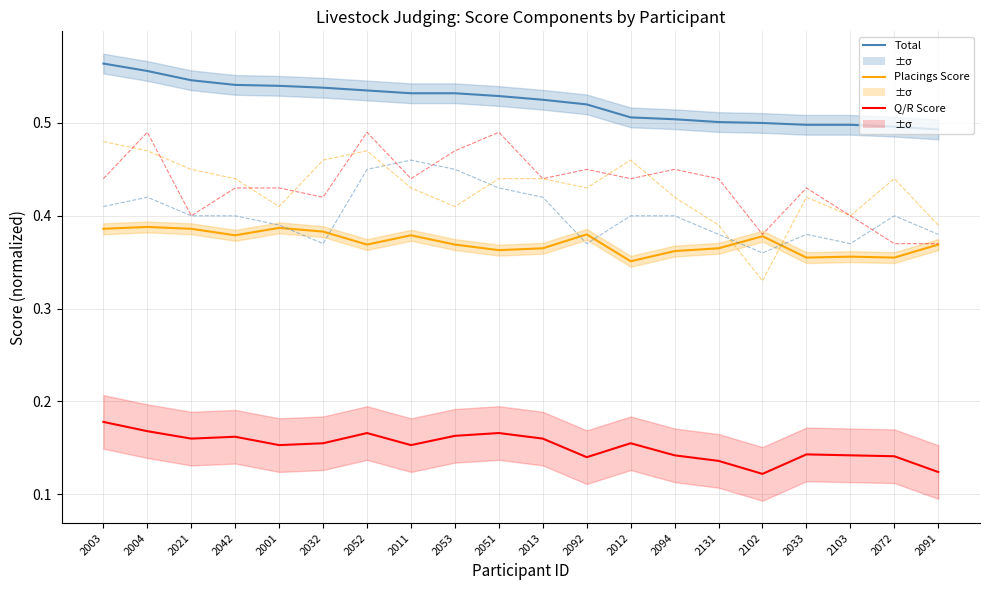

Reading right to left, what are all the values shown in this chart?

Total: 2091=0.5	2072=0.5	2103=0.5	2033=0.5	2102=0.5	2131=0.5	2094=0.5	2012=0.5	2092=0.5	2013=0.5	2051=0.5	2053=0.5	2011=0.5	2052=0.5	2032=0.5	2001=0.5	2042=0.5	2021=0.5	2004=0.6	2003=0.6
Placings Score: 2091=0.4	2072=0.4	2103=0.4	2033=0.4	2102=0.4	2131=0.4	2094=0.4	2012=0.4	2092=0.4	2013=0.4	2051=0.4	2053=0.4	2011=0.4	2052=0.4	2032=0.4	2001=0.4	2042=0.4	2021=0.4	2004=0.4	2003=0.4
Questions/Reasons Score: 2091=0.1	2072=0.1	2103=0.1	2033=0.1	2102=0.1	2131=0.1	2094=0.1	2012=0.2	2092=0.1	2013=0.2	2051=0.2	2053=0.2	2011=0.2	2052=0.2	2032=0.2	2001=0.2	2042=0.2	2021=0.2	2004=0.2	2003=0.2